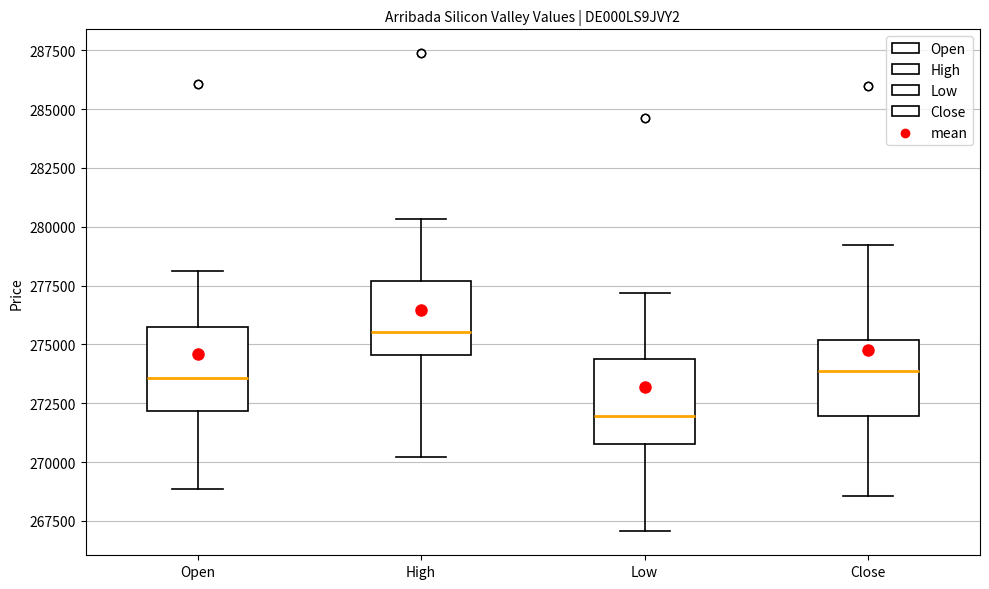

Which box has the highest median line?

High